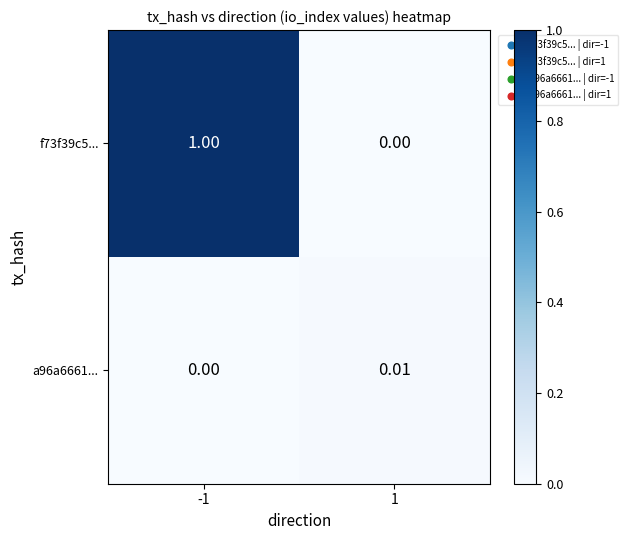

Which series has the widest spread of values?

f73f39c5...